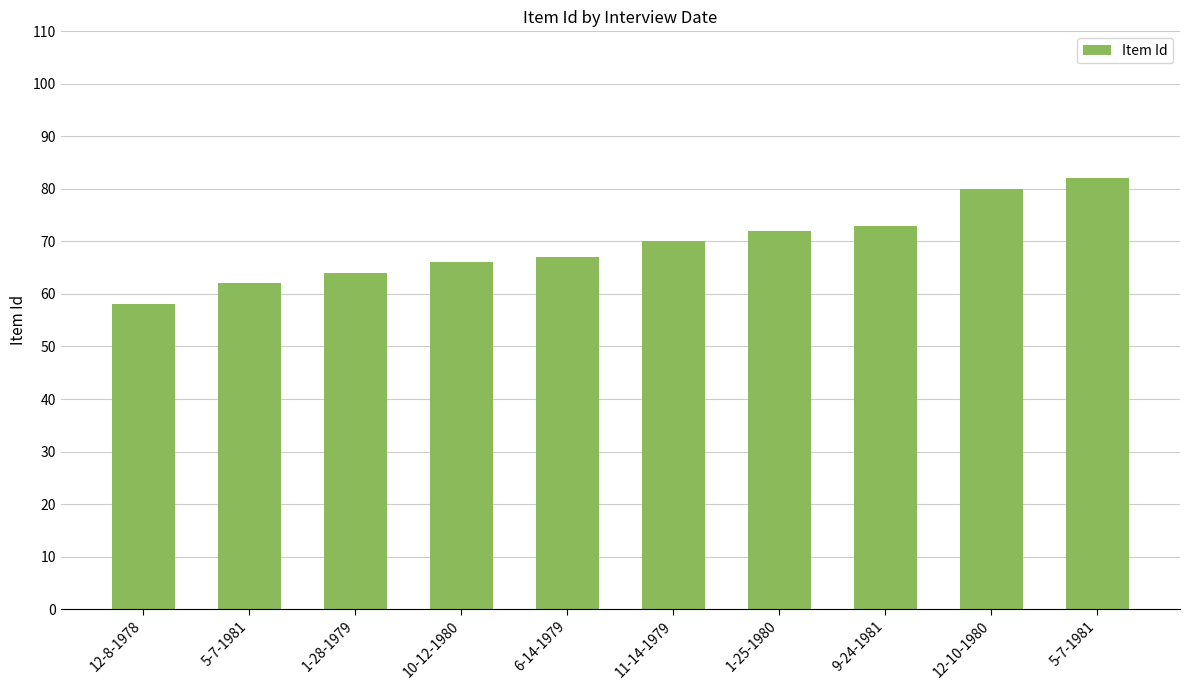

The value at 5-7-1981 is 62. True or false?

True